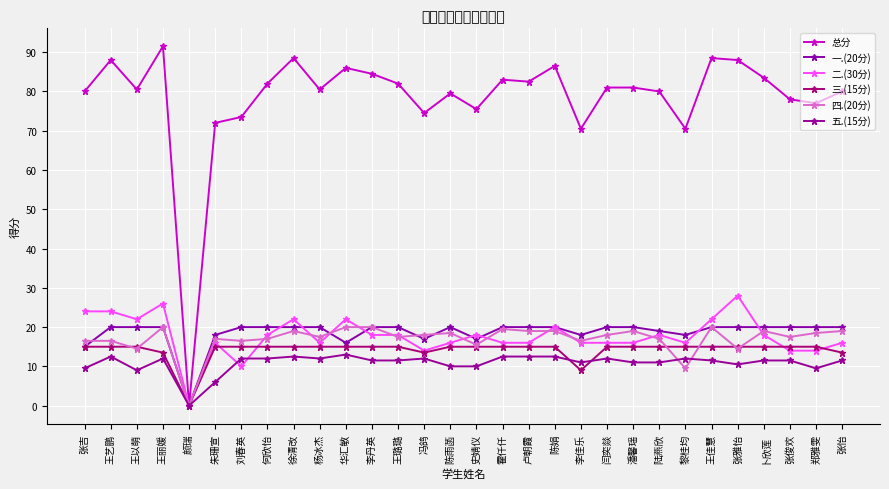

At which category does 四.(20分) reach its first local valley?

王以萌